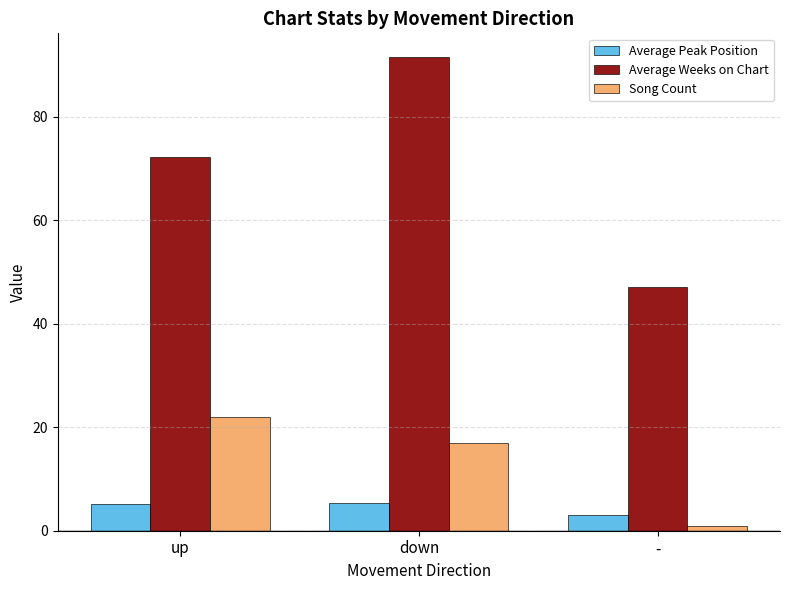

What is the difference between the highest and lowest values at down?

86.1